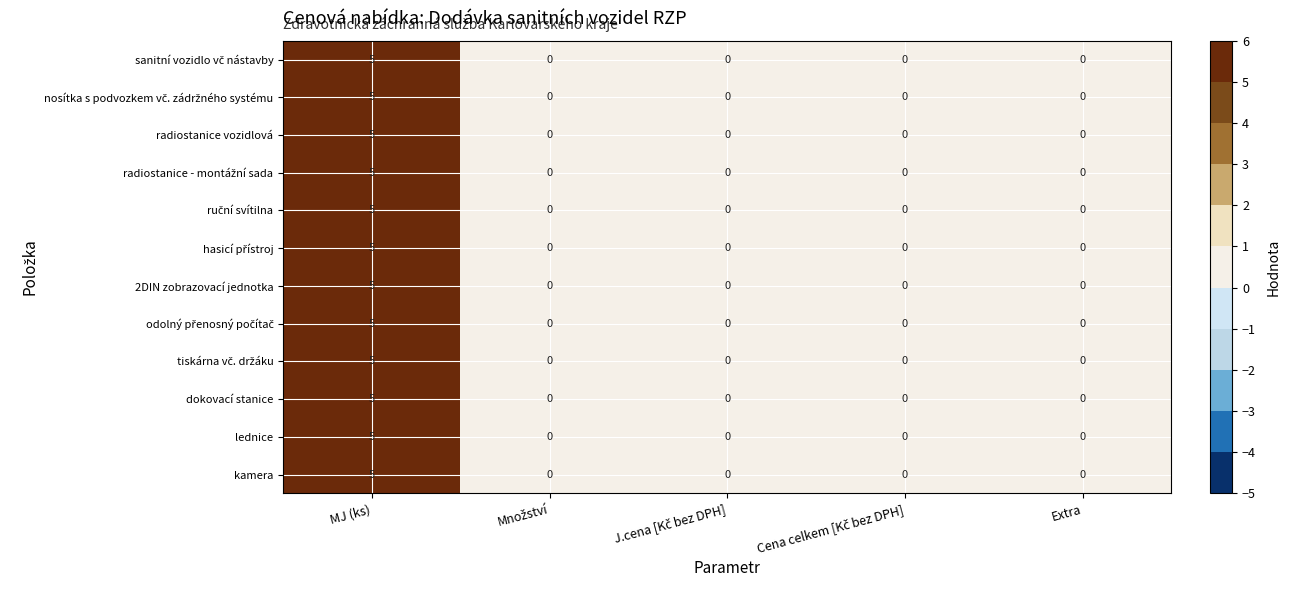

The value of lednice at Extra is 3. True or false?

False